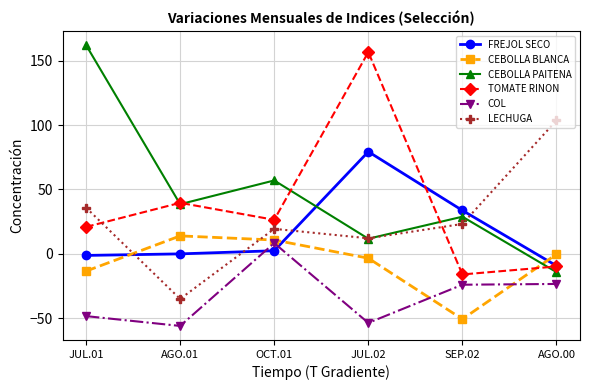

What is the sum of all TOMATE RINON values?

217.6